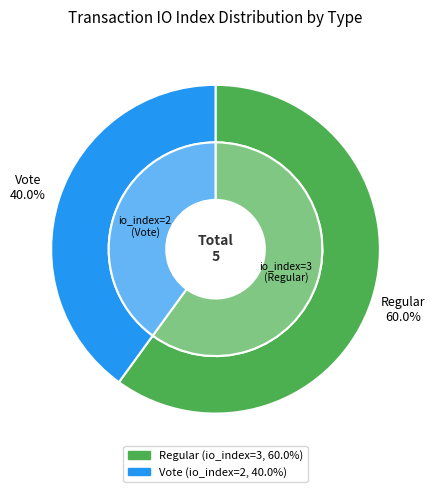

Rank the categories by value from highest to lowest.

Regular (io_index=3), Vote (io_index=2)